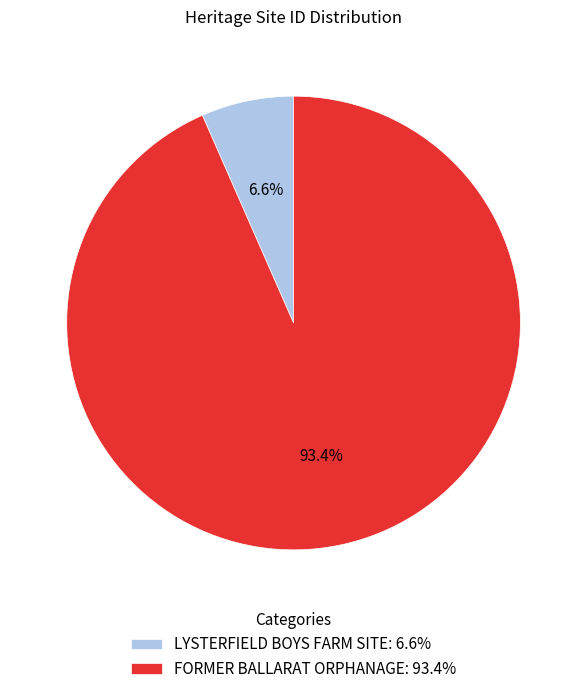

Between LYSTERFIELD BOYS FARM SITE and FORMER BALLARAT ORPHANAGE, which is larger?

FORMER BALLARAT ORPHANAGE